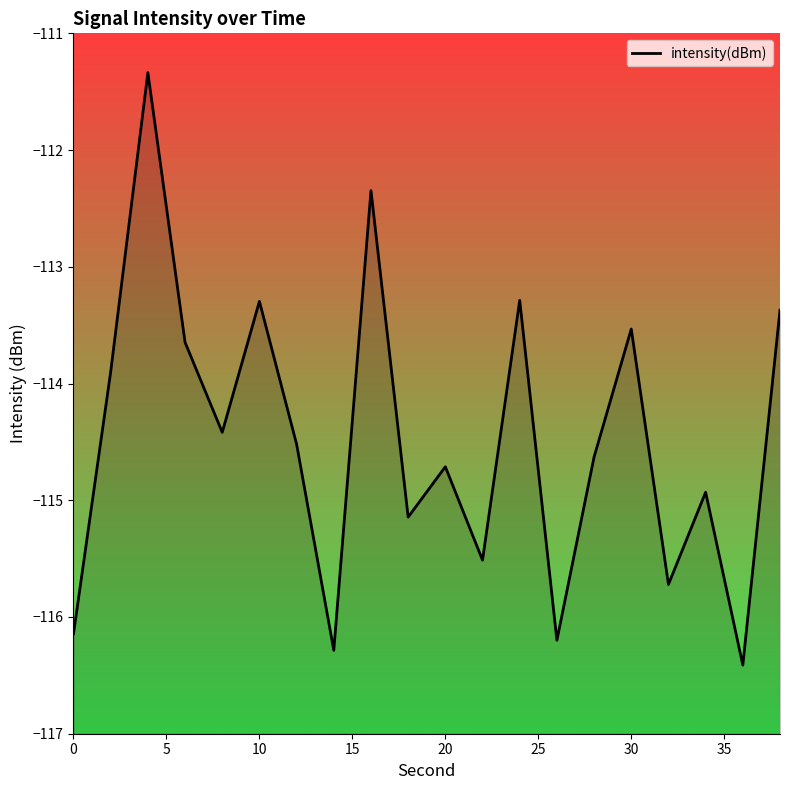

What is the sum of all values?

-2289.3